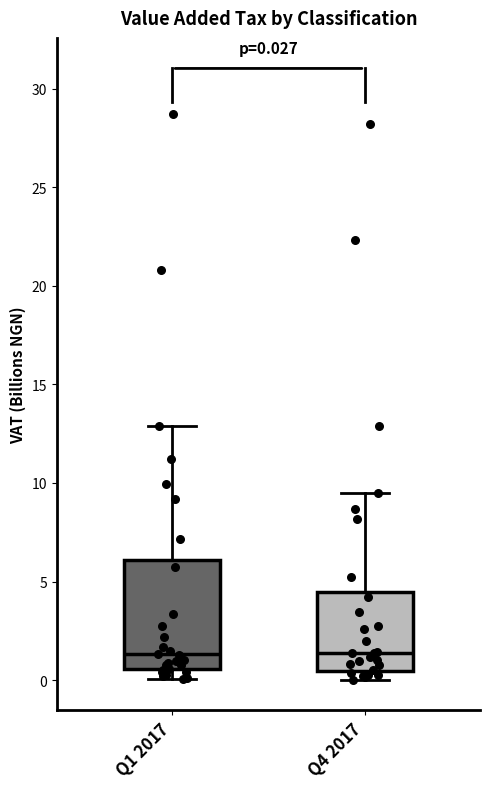

Comparing the boxes themselves (not the whiskers), which one is the tallest?

Q1 2017